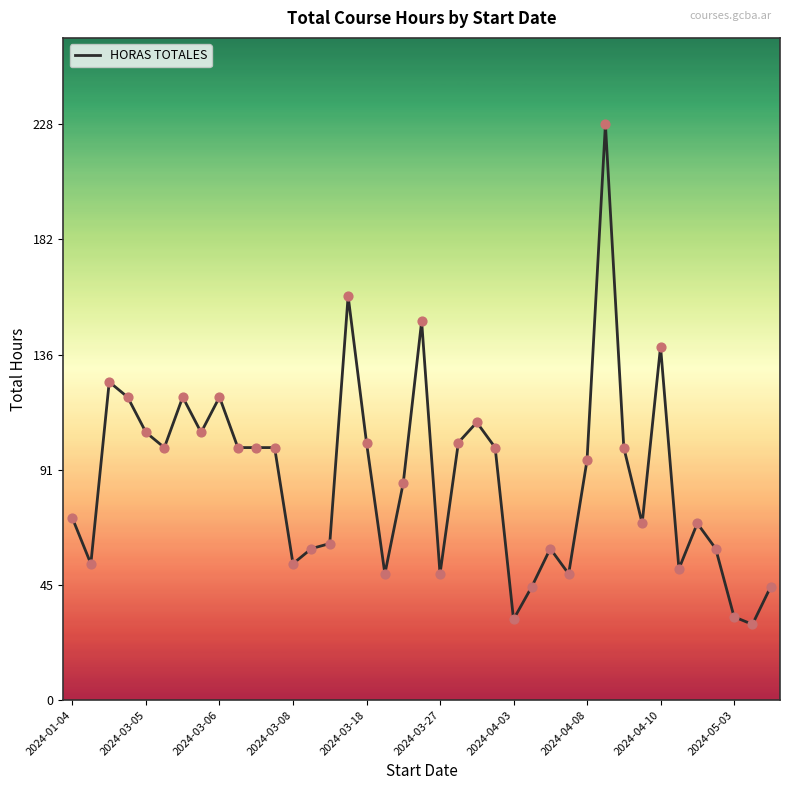

What is the difference between the maximum and minimum values?

198